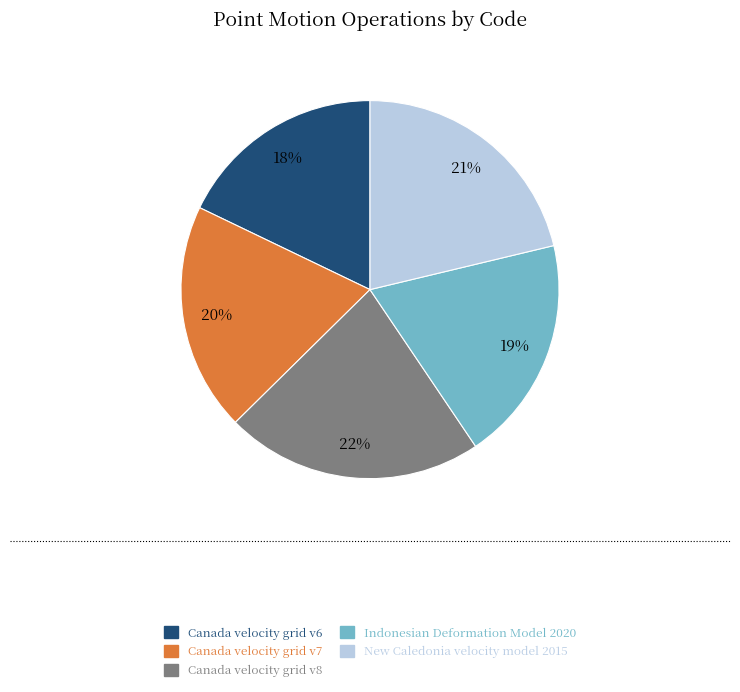

True or false: Canada velocity grid v7 accounts for 31% of the total.

False